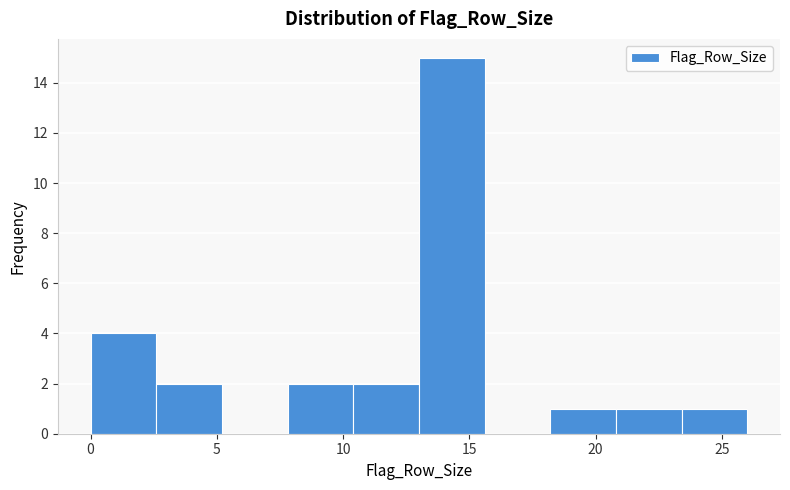

Reading left to right, list every bar in this chart as the range it spans on the x-axis followed by its height. Neither the bar edges nor the heights are printed on the chart, so give them approximately, as read against the axes.

0.0 to 2.6: 4
2.6 to 5.2: 2
5.2 to 7.8: 0
7.8 to 10.4: 2
10.4 to 13.0: 2
13.0 to 15.6: 15
15.6 to 18.2: 0
18.2 to 20.8: 1
20.8 to 23.4: 1
23.4 to 26.0: 1